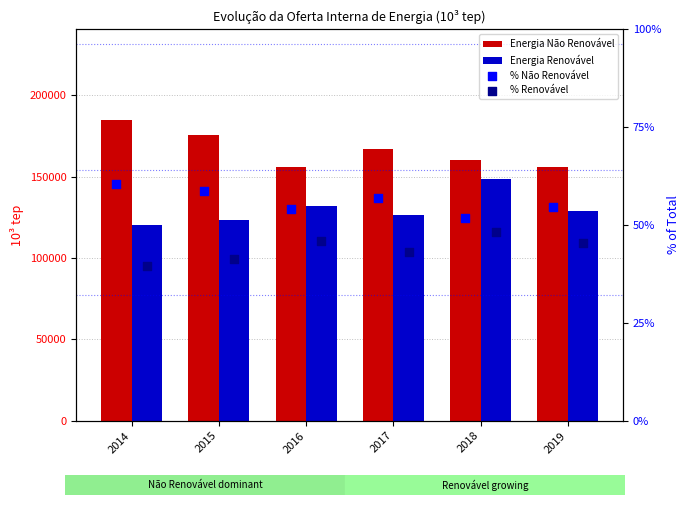

Which series contains the highest Y value?

Energia Não Renovável